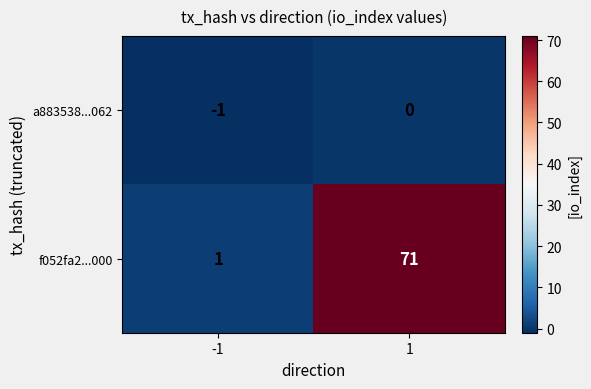

Which series has the largest total across all categories?

f052fa2...000